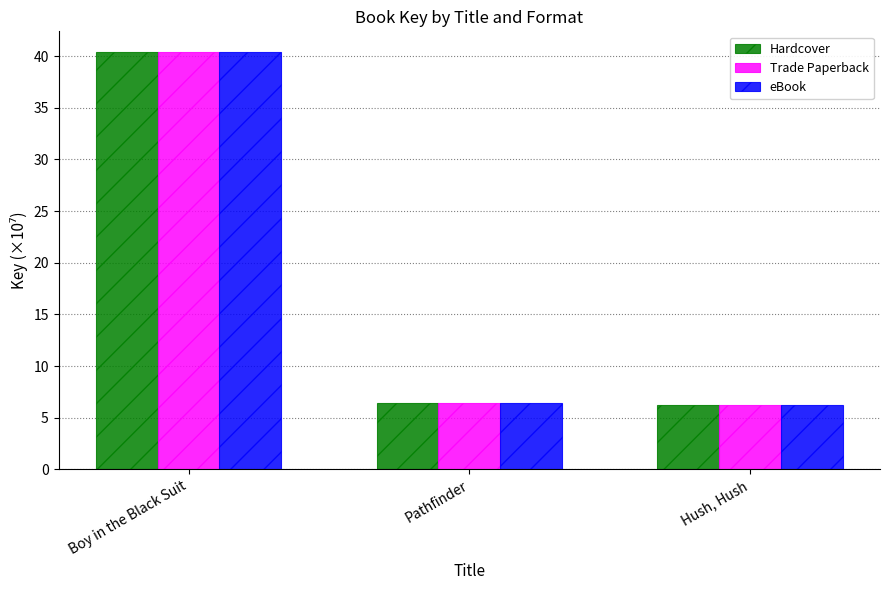

What is the total value across all series at Pathfinder?

19.3